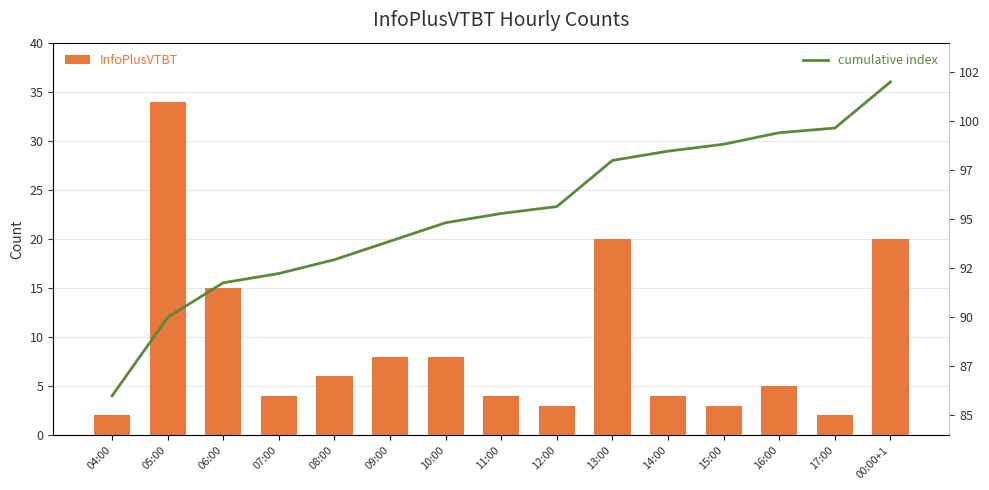

Rank the series by their maximum value, from lowest to highest.

InfoPlusVTBT, cumulative index